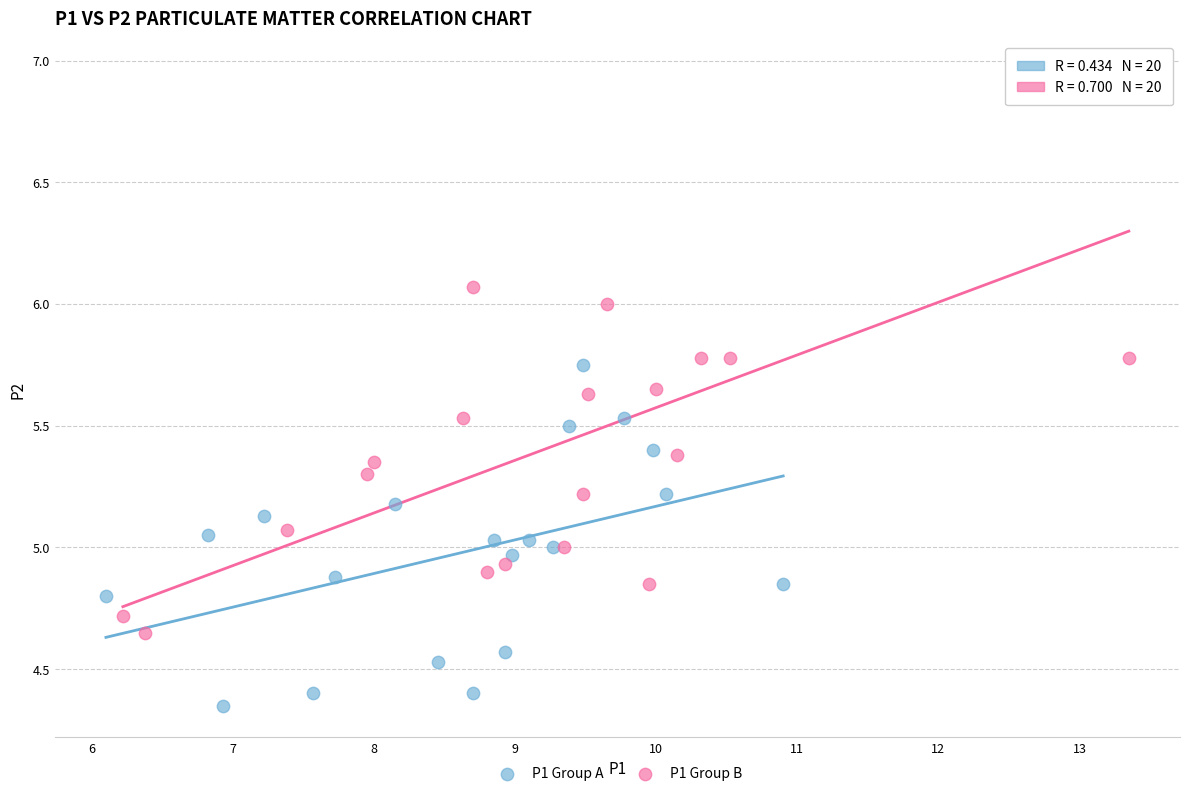

Which series reaches the maximum Y coordinate?

P1 Group B